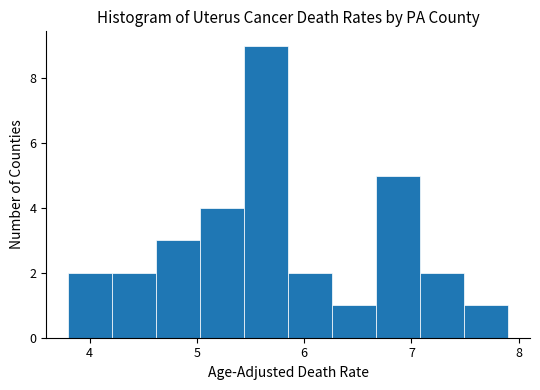

What is the height of the bar covering 6.26 to 6.67 on the x-axis? Neither the bar edges nor the heights are printed on the chart, so give them approximately, as read against the axes.

1